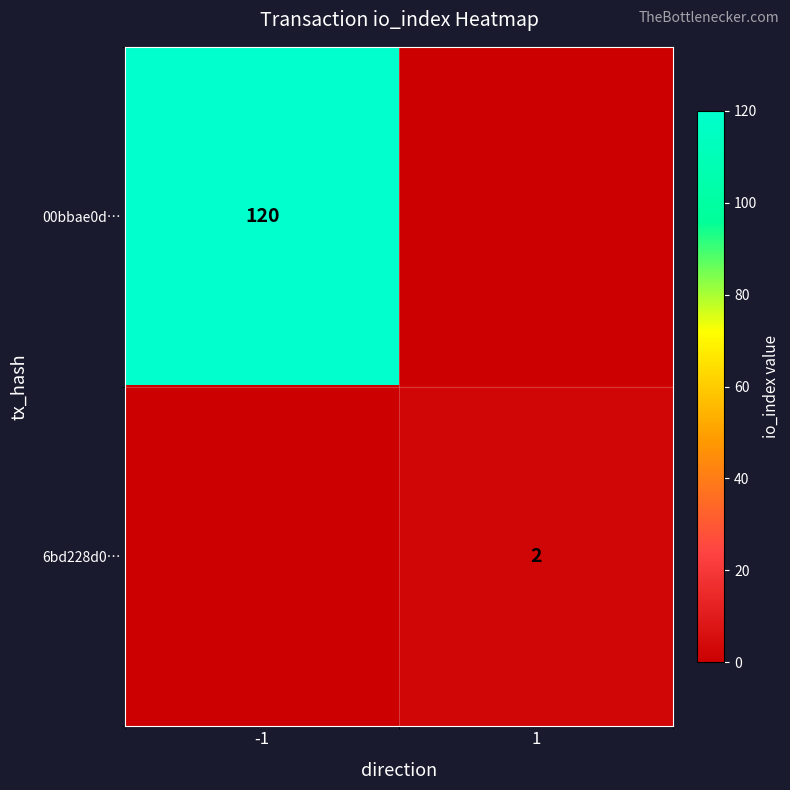

What is the greatest value displayed?

120